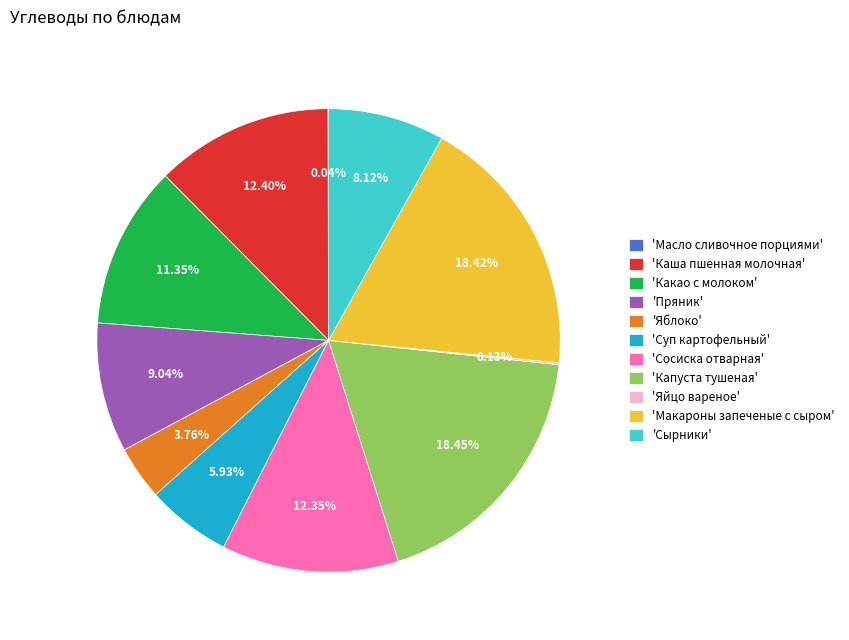

Is the sum of 'Яблоко' and 'Макароны запеченые с сыром' greater than half?

No